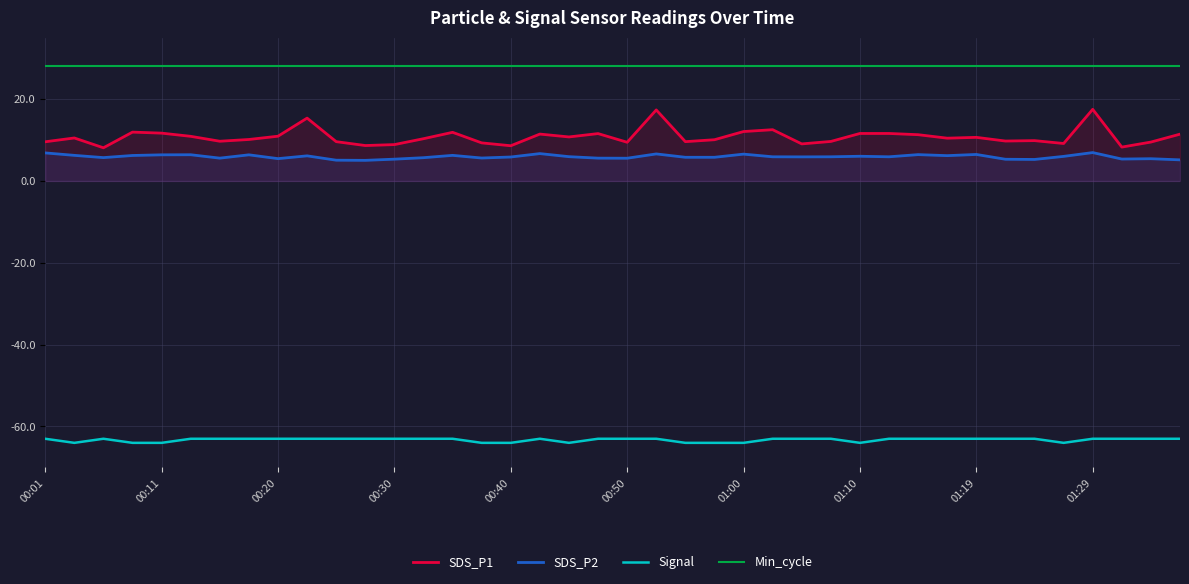

Reading left to right, what are all the values shown in this chart?

SDS_P1: 9.6	10.5	8.1	11.9	11.7	10.9	9.7	10.1	10.9	15.3	9.6	8.7	8.9	10.3	11.9	9.3	8.6	11.4	10.8	11.6	9.4	17.4	9.6	10.1	12.1	12.5	9.1	9.7	11.6	11.6	11.3	10.4	10.7	9.8	9.8	9.2	17.5	8.3	9.5	11.4
SDS_P2: 6.8	6.2	5.7	6.2	6.4	6.4	5.6	6.4	5.5	6.1	5.1	5.0	5.3	5.7	6.2	5.6	5.8	6.7	5.9	5.6	5.5	6.6	5.8	5.8	6.5	5.9	5.9	5.9	6.0	5.9	6.4	6.2	6.5	5.3	5.2	6.0	6.9	5.3	5.4	5.2
Signal: -63.0	-64.0	-63.0	-64.0	-64.0	-63.0	-63.0	-63.0	-63.0	-63.0	-63.0	-63.0	-63.0	-63.0	-63.0	-64.0	-64.0	-63.0	-64.0	-63.0	-63.0	-63.0	-64.0	-64.0	-64.0	-63.0	-63.0	-63.0	-64.0	-63.0	-63.0	-63.0	-63.0	-63.0	-63.0	-64.0	-63.0	-63.0	-63.0	-63.0
Min_cycle: 28.0	28.0	28.0	28.0	28.0	28.0	28.0	28.0	28.0	28.0	28.0	28.0	28.0	28.0	28.0	28.0	28.0	28.0	28.0	28.0	28.0	28.0	28.0	28.0	28.0	28.0	28.0	28.0	28.0	28.0	28.0	28.0	28.0	28.0	28.0	28.0	28.0	28.0	28.0	28.0